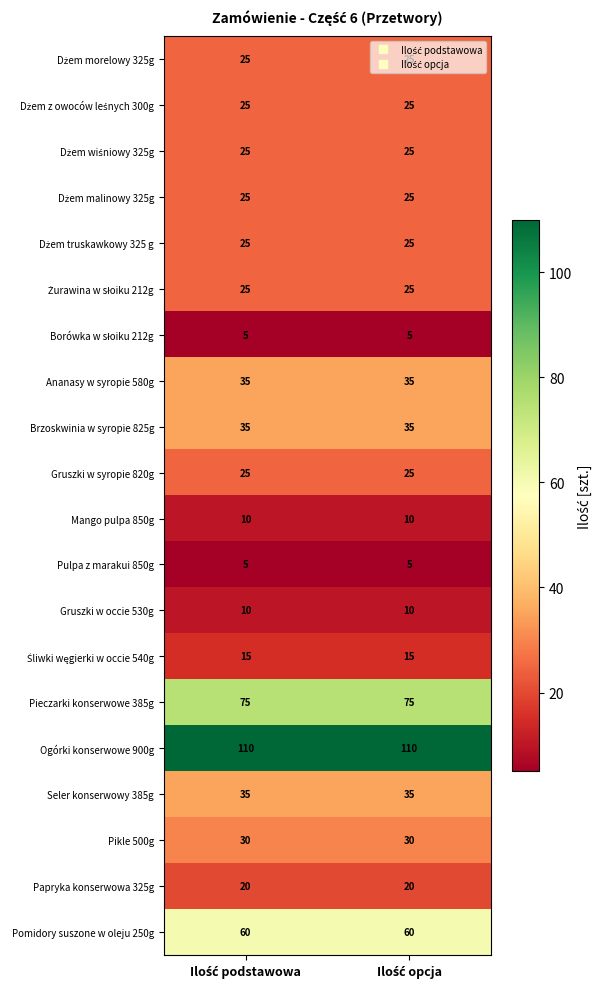

Which series has the largest total across all categories?

Ogórki konserwowe 900g